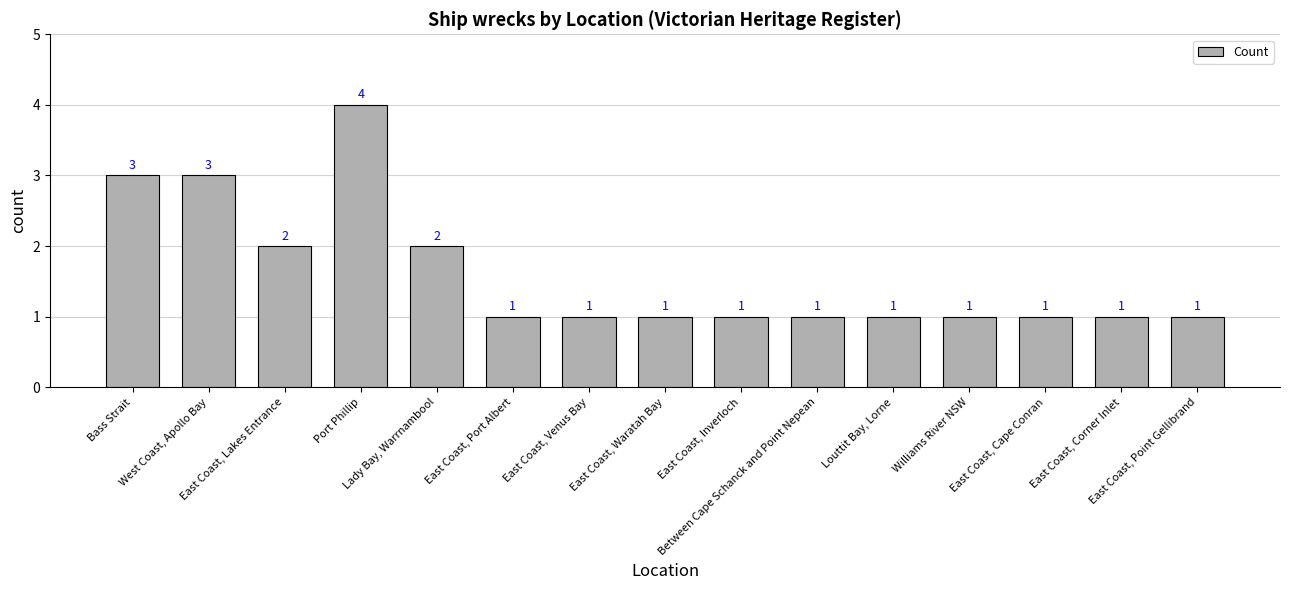

What is the label of the 14th bar from the right?

West Coast, Apollo Bay